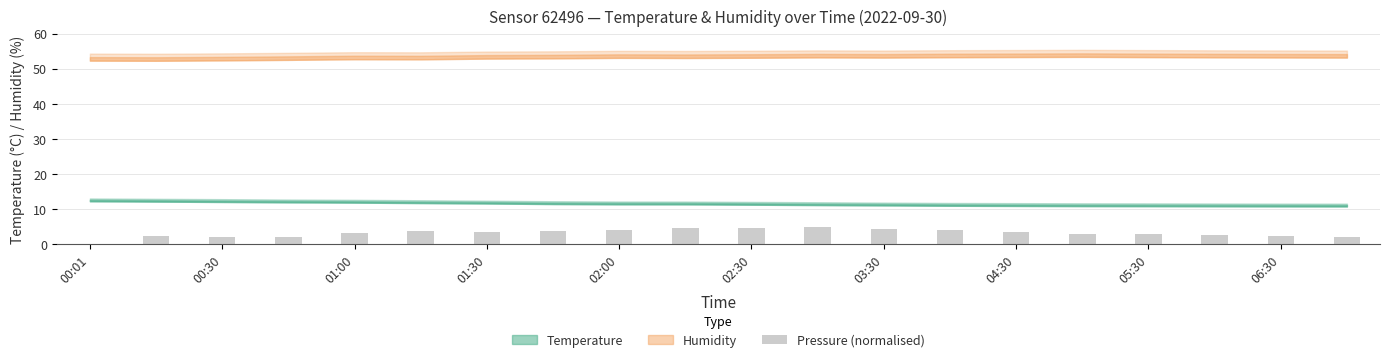

What is the greatest value displayed?

5.0